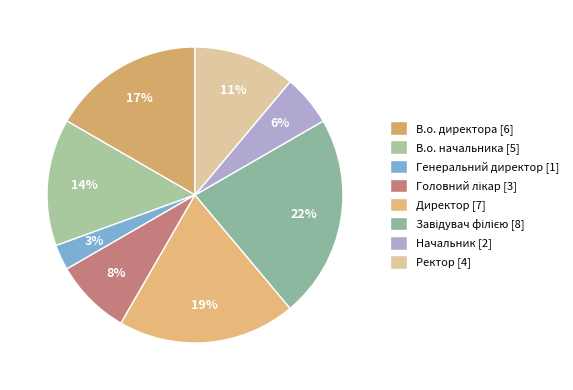

What is the ratio of the value at В.о. директора to the value at В.о. начальника?

1.2